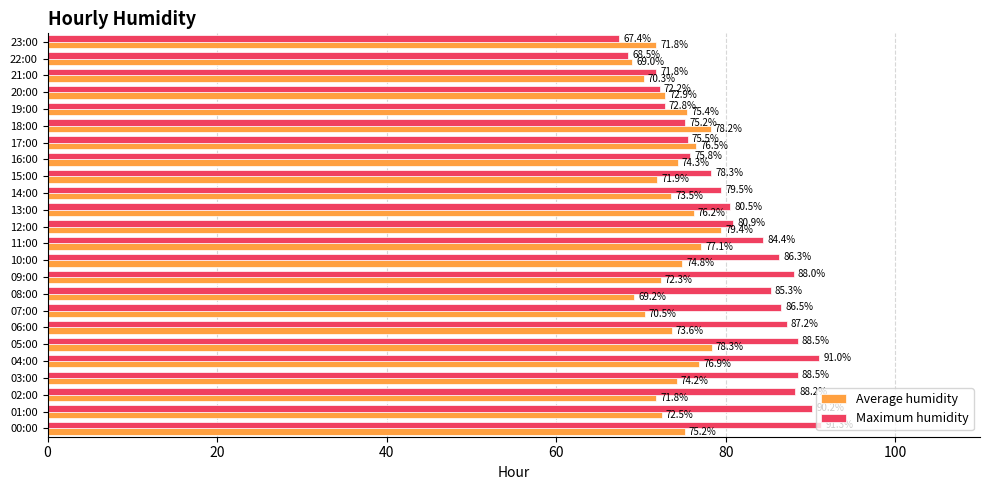

What is the approximate value of Average humidity at 21:00?

70.3